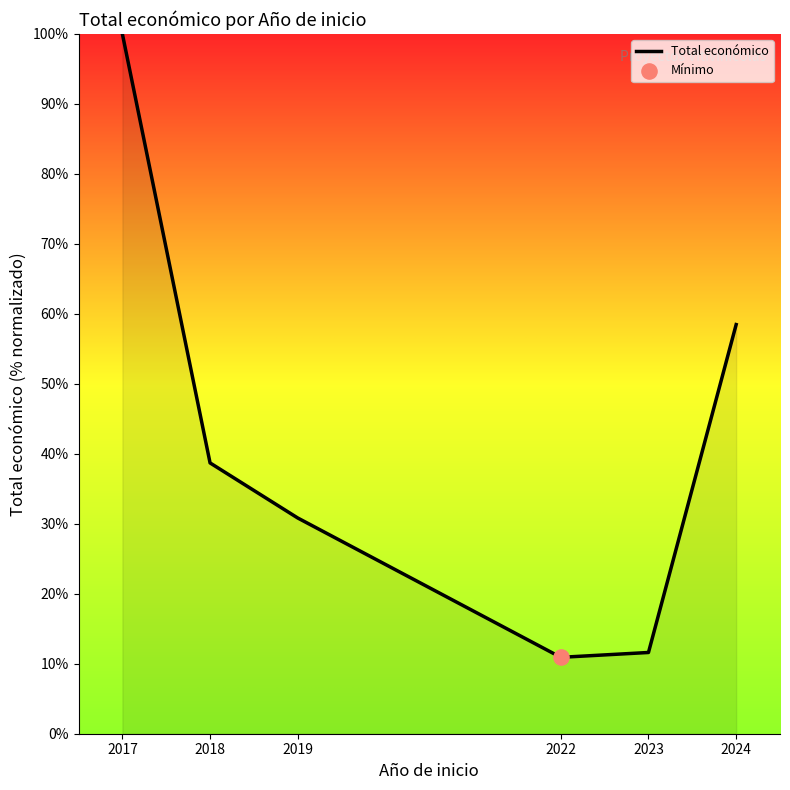

Between 2024 and 2019, which is larger?

2024